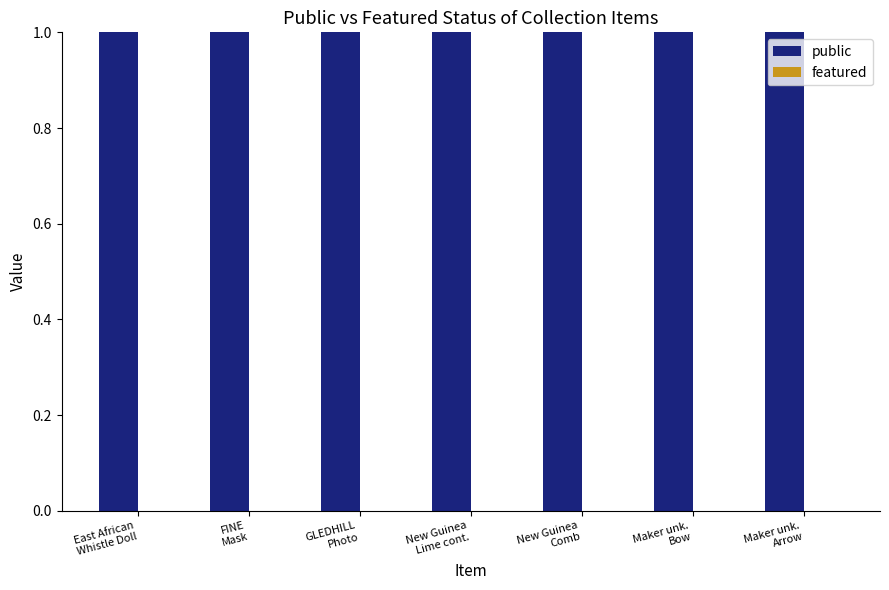

What is the difference between the highest and lowest values at New Guinea
Lime cont.?

1